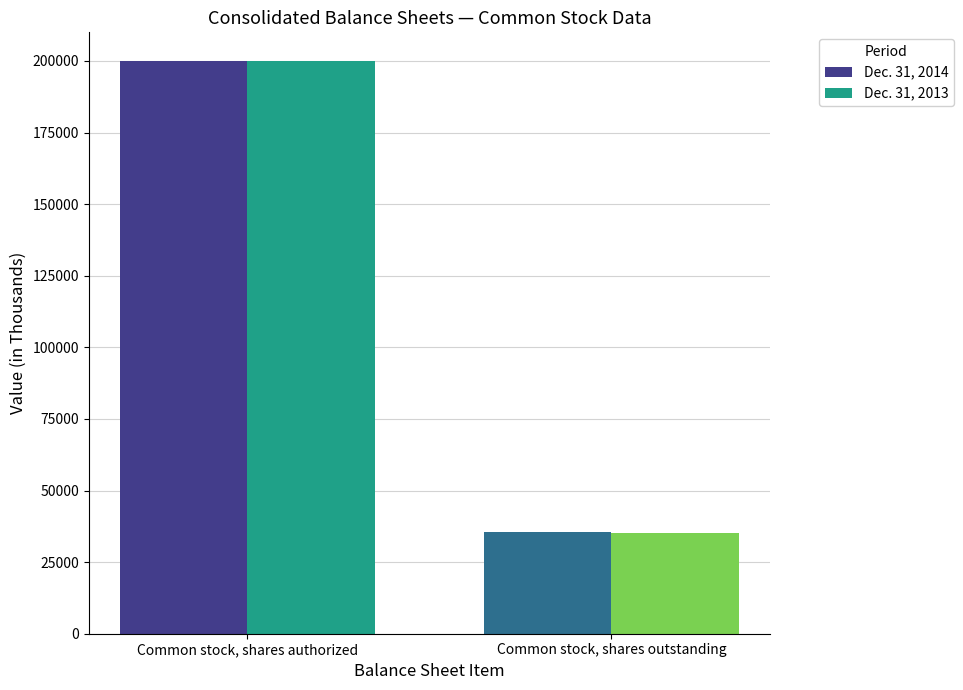

How many groups of bars are there?

2